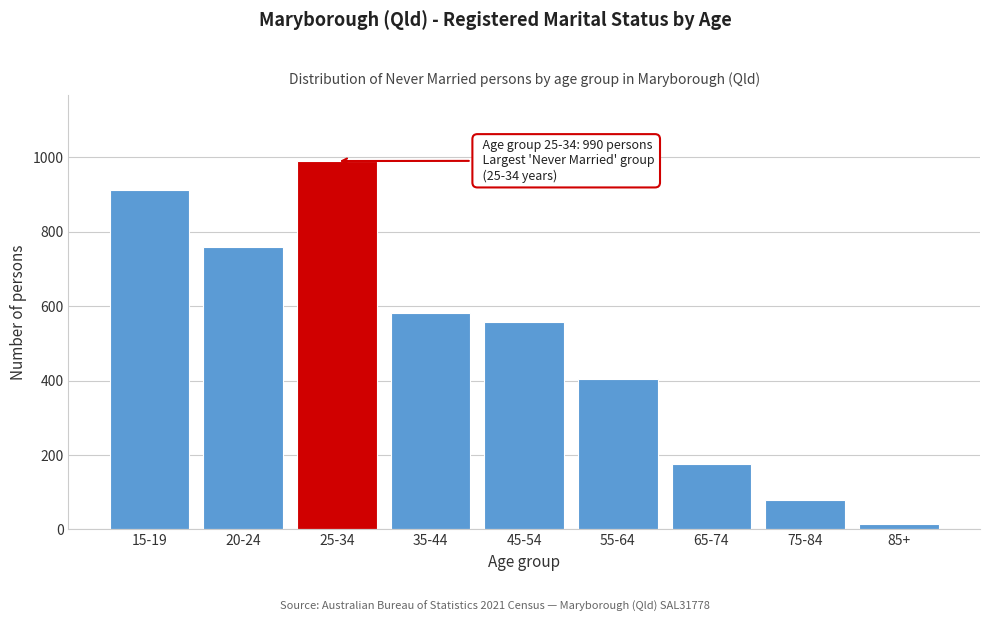

Reading right to left, what are all the values shown in this chart?

16	80	177	403	557	582	990	759	913